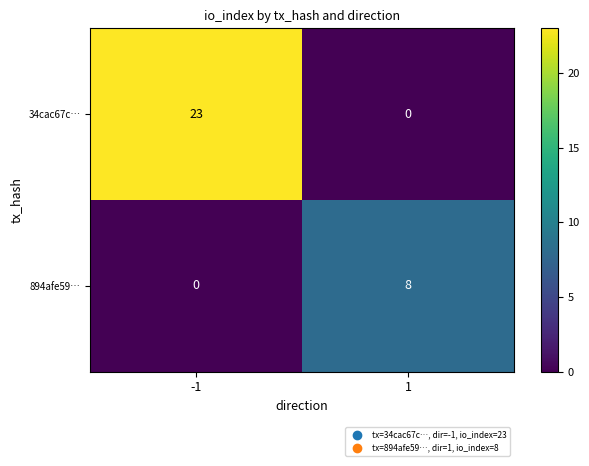

What is the approximate value of 34cac67c… at -1, to the nearest 5?

25